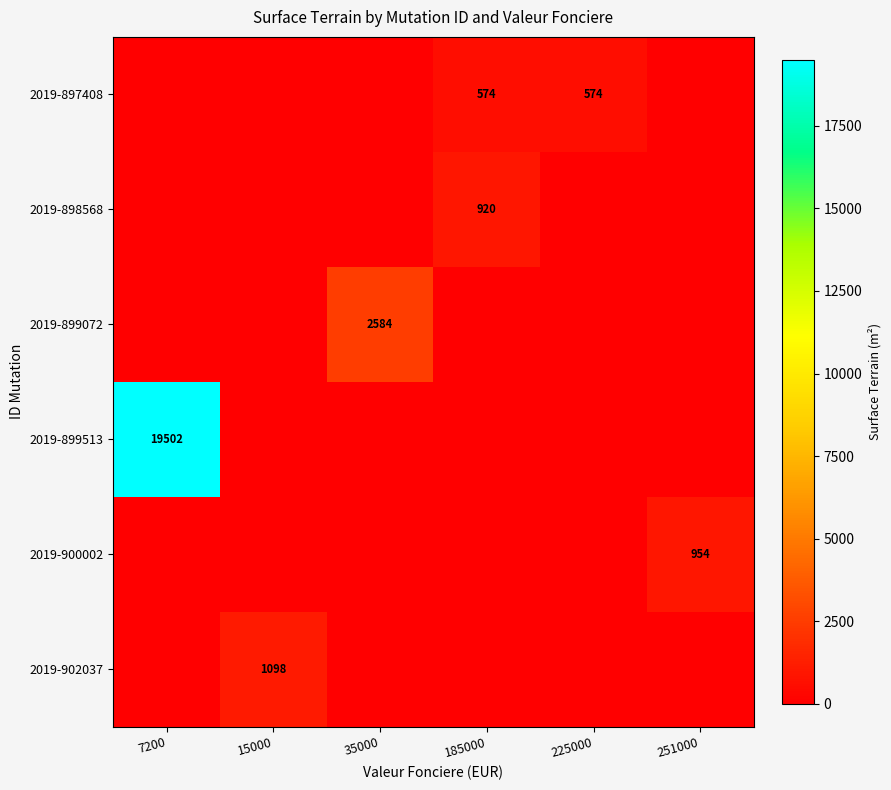

The 2019-899513 series shows 11382 at 7200. True or false?

False